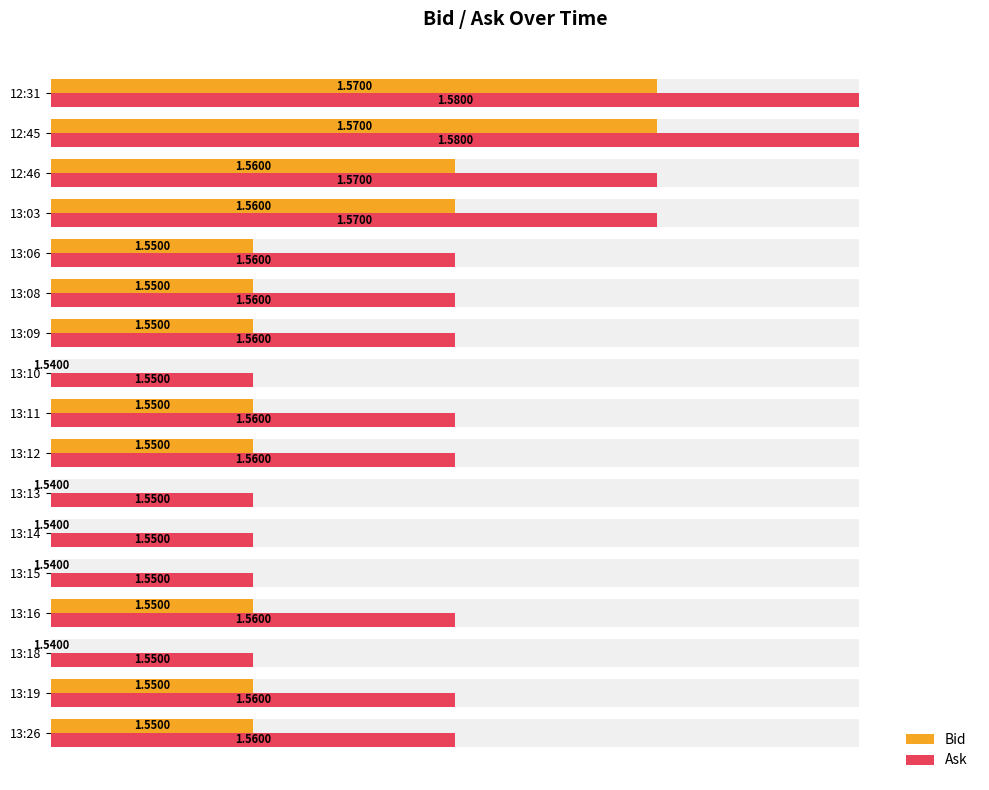

What are all the series names shown in the legend?

Bid, Ask